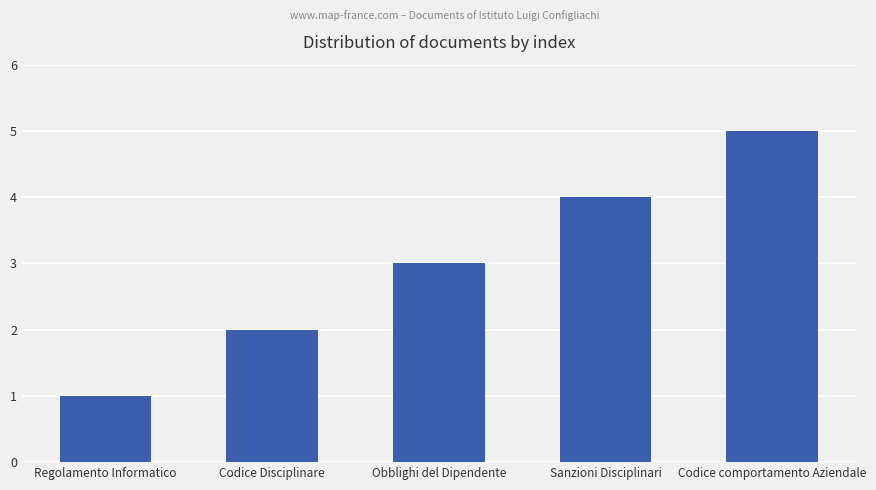

How many data points does each series have?

5